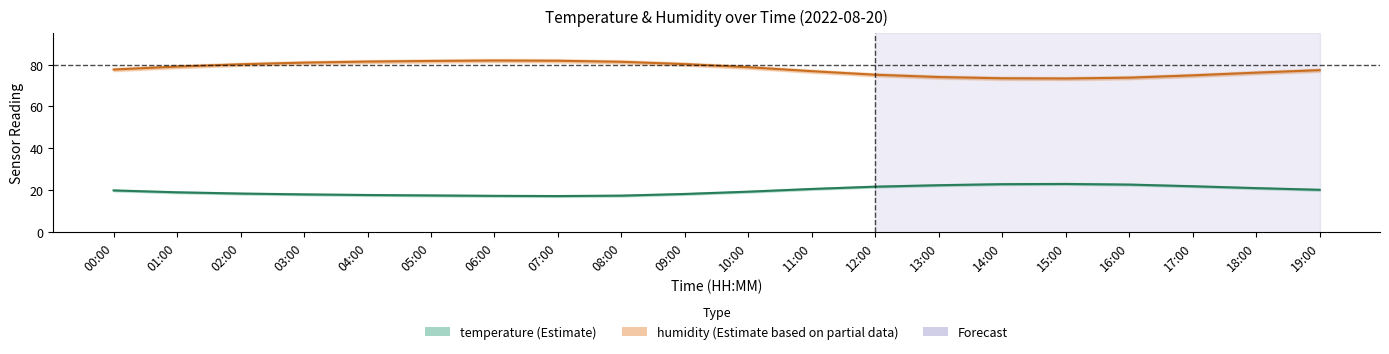

Reading left to right, list all the values displayed in this chart.

humidity: 00:00=77.7	01:00=79.1	02:00=80.2	03:00=81.0	04:00=81.5	05:00=81.8	06:00=82.0	07:00=81.9	08:00=81.4	09:00=80.3	10:00=78.8	11:00=76.9	12:00=75.2	13:00=74.1	14:00=73.5	15:00=73.4	16:00=73.8	17:00=74.9	18:00=76.2	19:00=77.4
temperature: 00:00=19.8	01:00=18.9	02:00=18.3	03:00=17.9	04:00=17.6	05:00=17.4	06:00=17.2	07:00=17.1	08:00=17.3	09:00=18.1	10:00=19.2	11:00=20.5	12:00=21.6	13:00=22.3	14:00=22.8	15:00=22.9	16:00=22.6	17:00=21.8	18:00=20.9	19:00=20.1